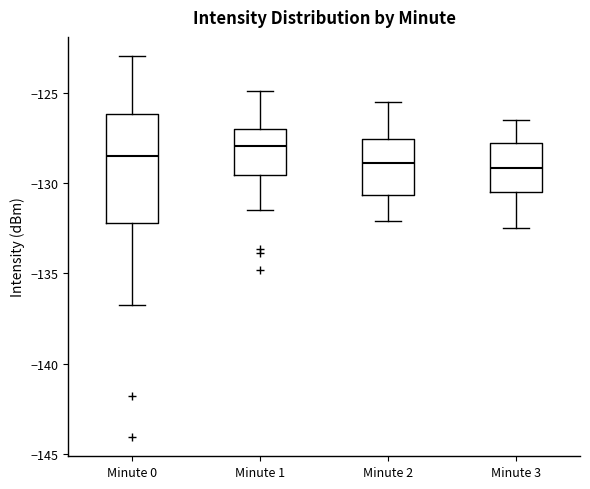

Reading left to right, transcribe this box plot: for each box, give where its median line is, the range the box spans, and where its two whiskers end, as read against the y-axis. The values are not printed on the chart, so give them approximately, as read against the axis.

Minute 0: median -128.5, box -132.0 to -126.0, whiskers -136.5 to -123.0
Minute 1: median -128.0, box -129.5 to -127.0, whiskers -131.5 to -125.0
Minute 2: median -129.0, box -130.5 to -127.5, whiskers -132.0 to -125.5
Minute 3: median -129.0, box -130.5 to -127.5, whiskers -132.5 to -126.5